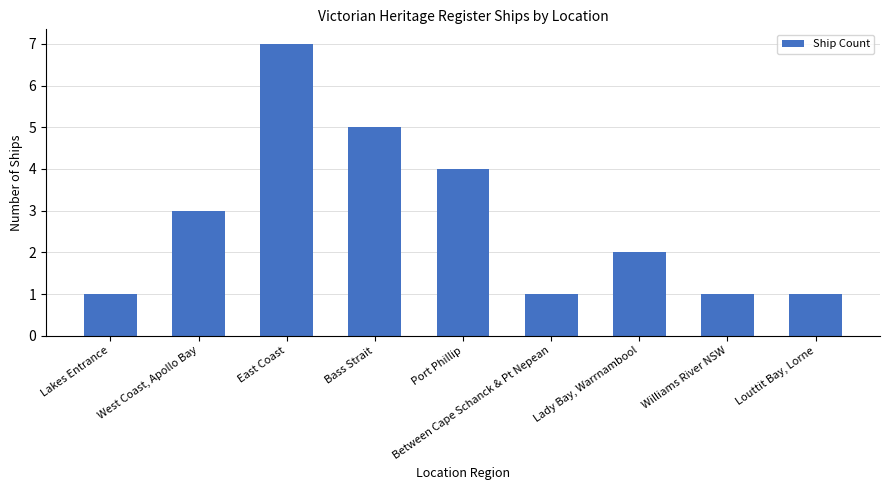

Which has a higher value, Bass Strait or East Coast?

East Coast